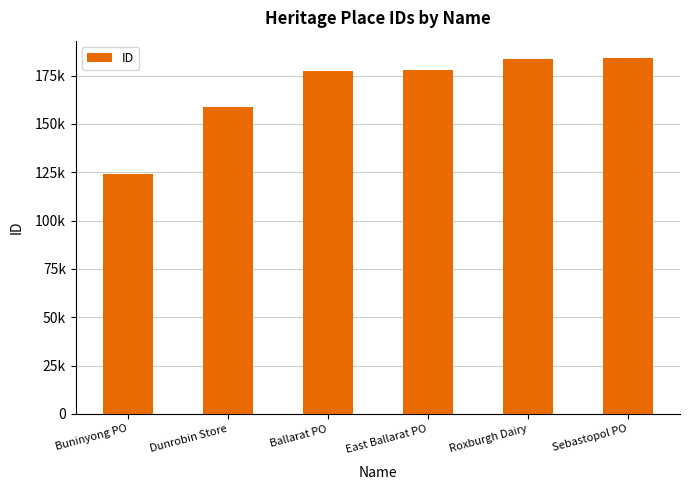

What is the difference between the maximum and minimum values?

59944